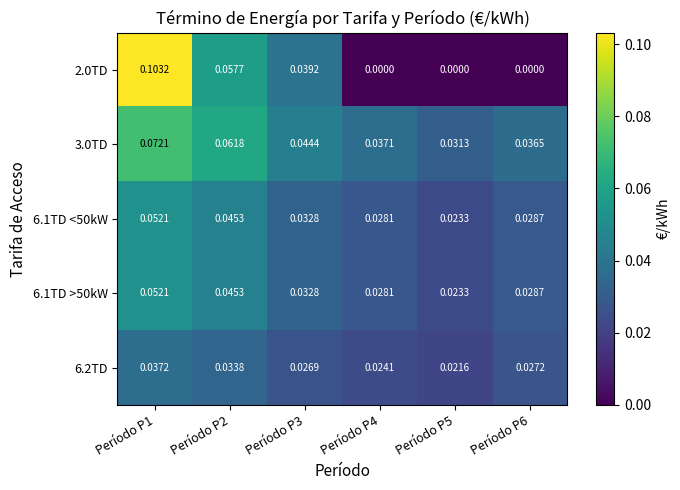

At how many categories does at least one series exceed 0?

6